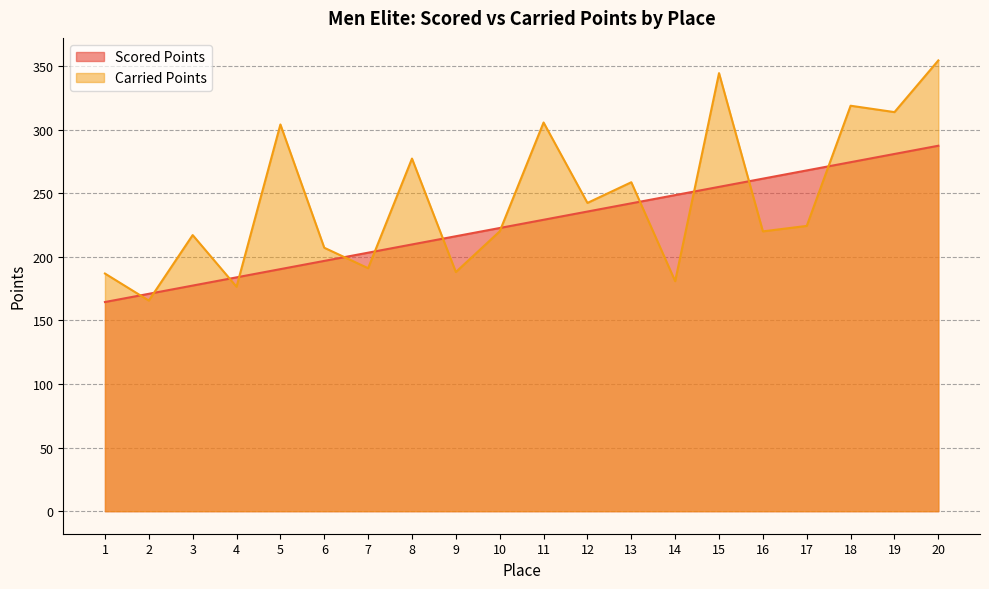

Which series has the widest spread of values?

Carried Points